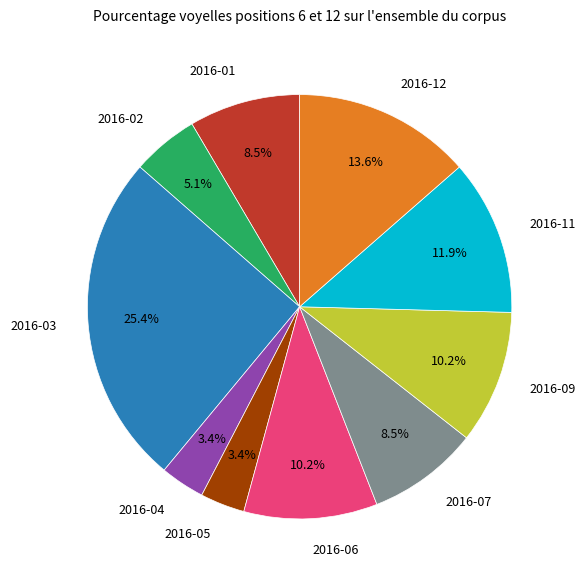

Is it true that 2016-01 is 1% of the pie?

False